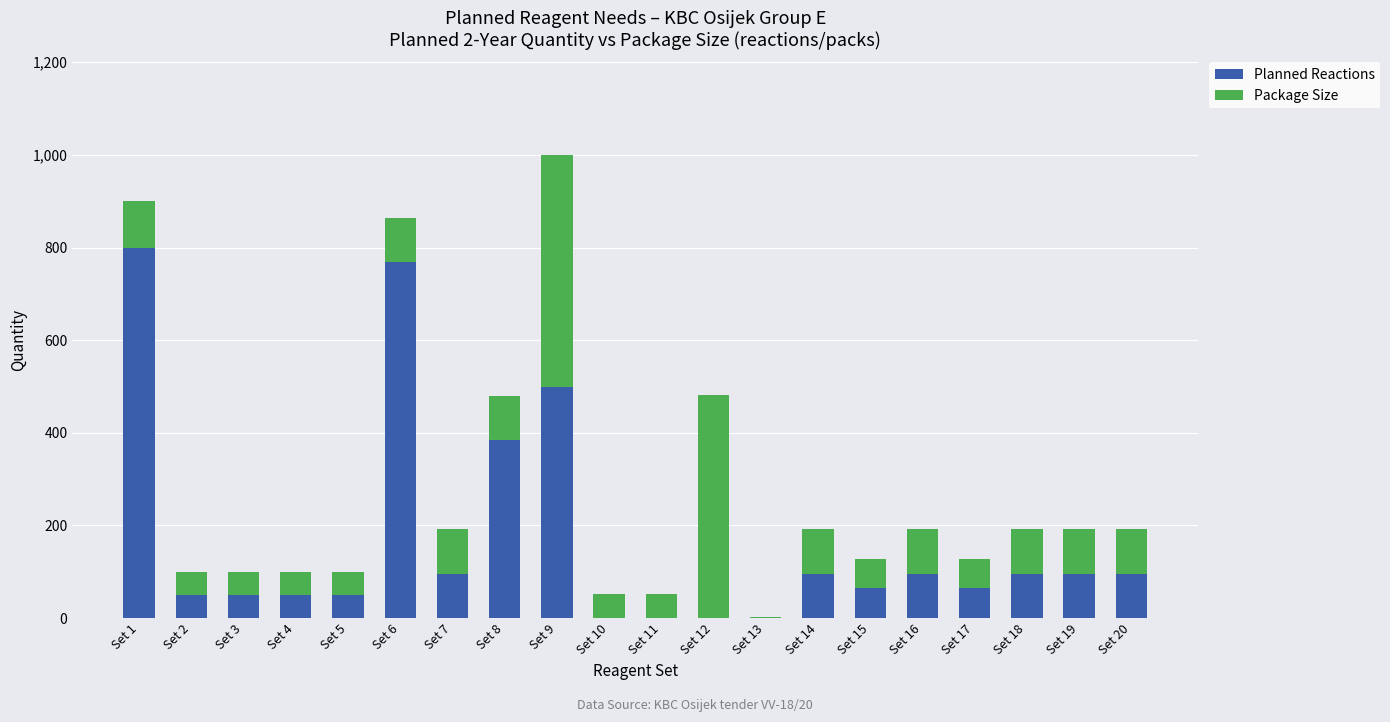

At which category is the sum across all series the highest?

Set 9